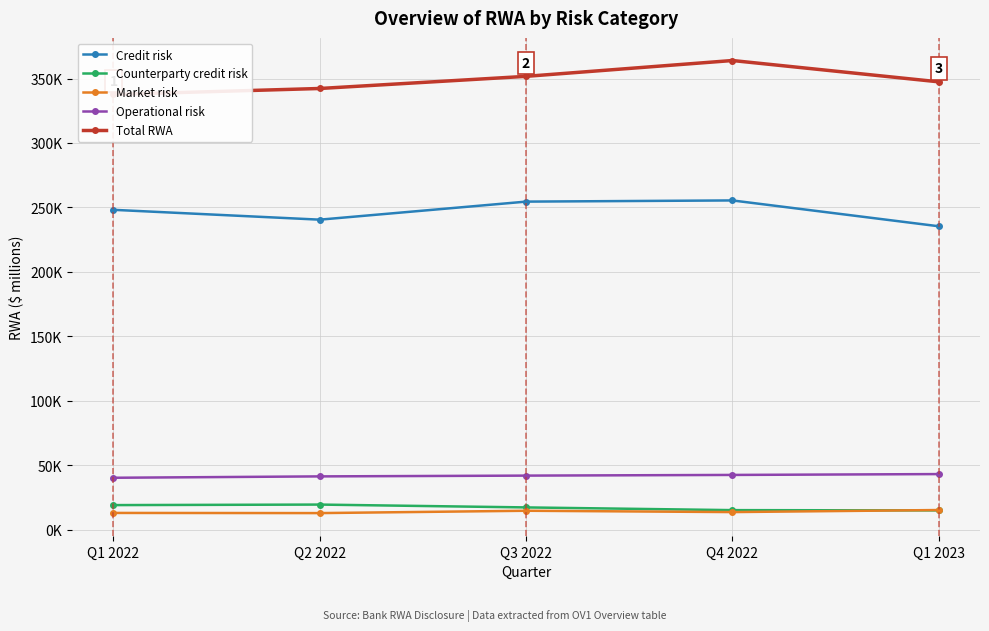

How many categories are shown in the chart?

5